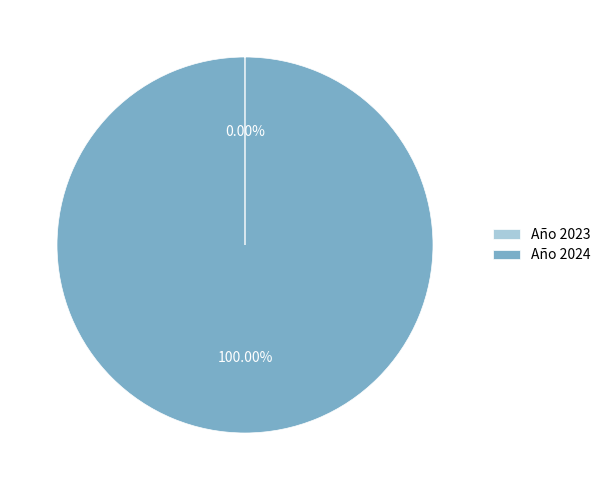

What is the majority slice?

Año 2024